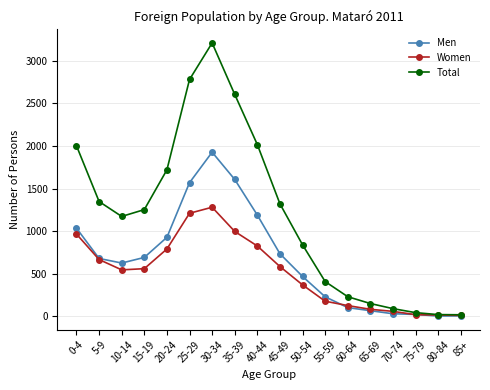

The value of Men at 35-39 is 890. True or false?

False